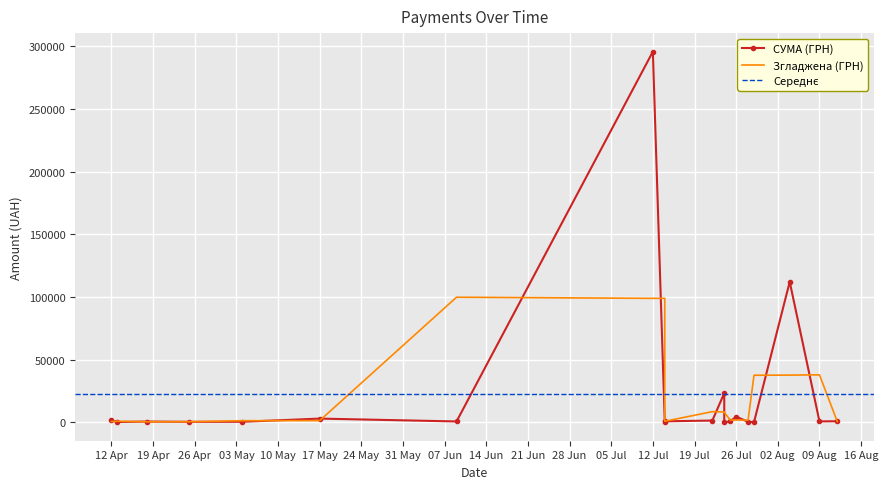

List the labels in order of value, smallest first.

24.07.2016, 29.07.2016, 13.04.2016, 14.07.2016, 25.04.2016, 28.07.2016, 04.05.2016, 18.04.2016, 25.07.2016, 09.06.2016, 09.08.2016, 14.07.2016, 12.08.2016, 22.07.2016, 12.04.2016, 17.05.2016, 26.07.2016, 24.07.2016, 04.08.2016, 12.07.2016